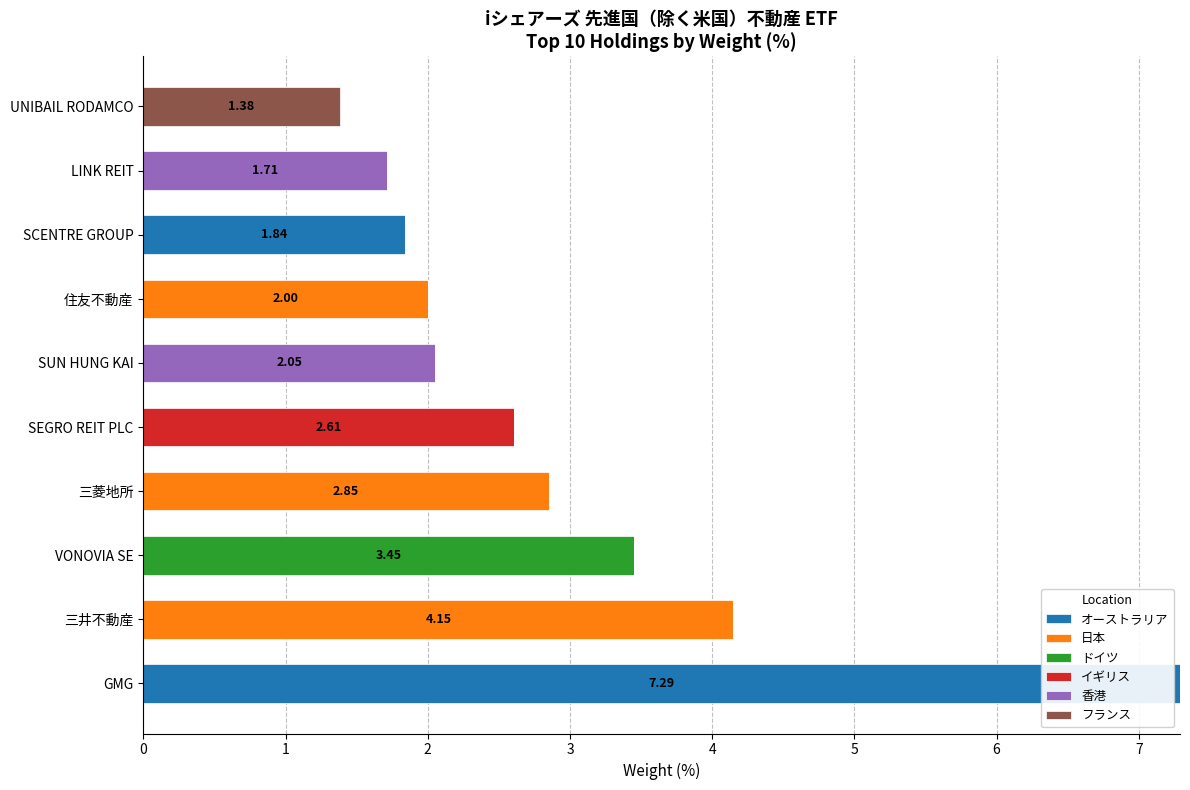

At which label is オーストラリア closest to 3?

SCENTRE GROUP